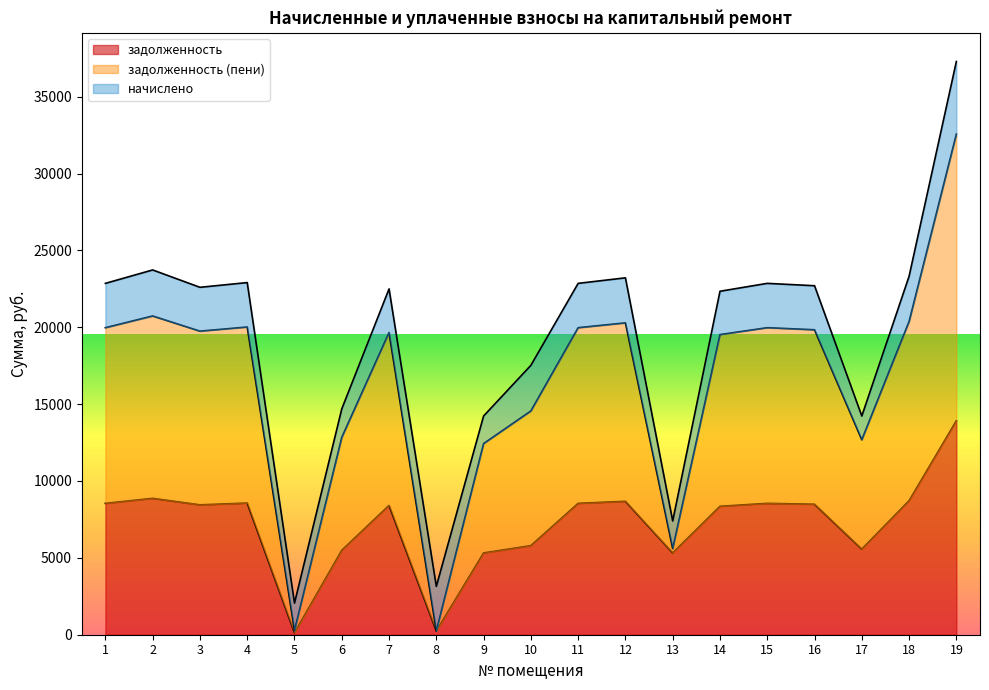

Which series has the largest total across all categories?

задолженность (пени)